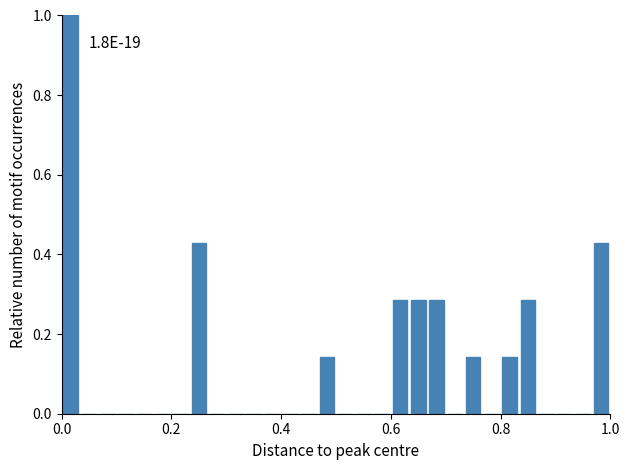

Read against the x-axis, roughly where is the centre of the tallest bar?

0.02